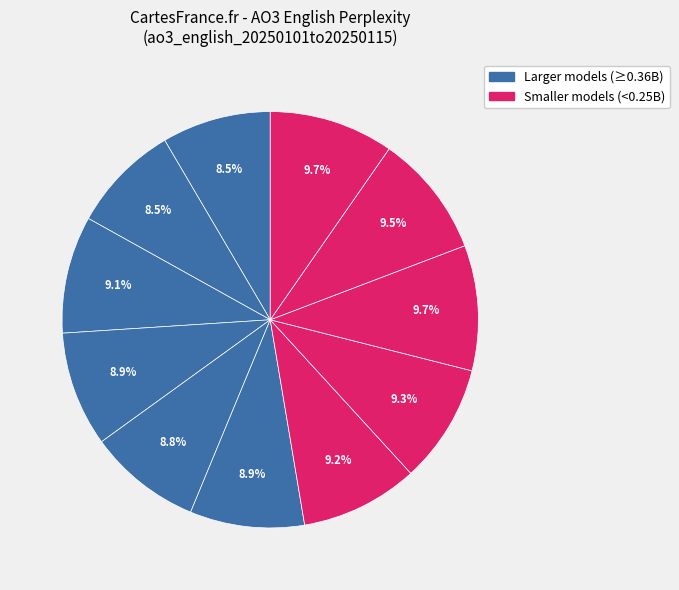

How many segments does this pie chart have?

11